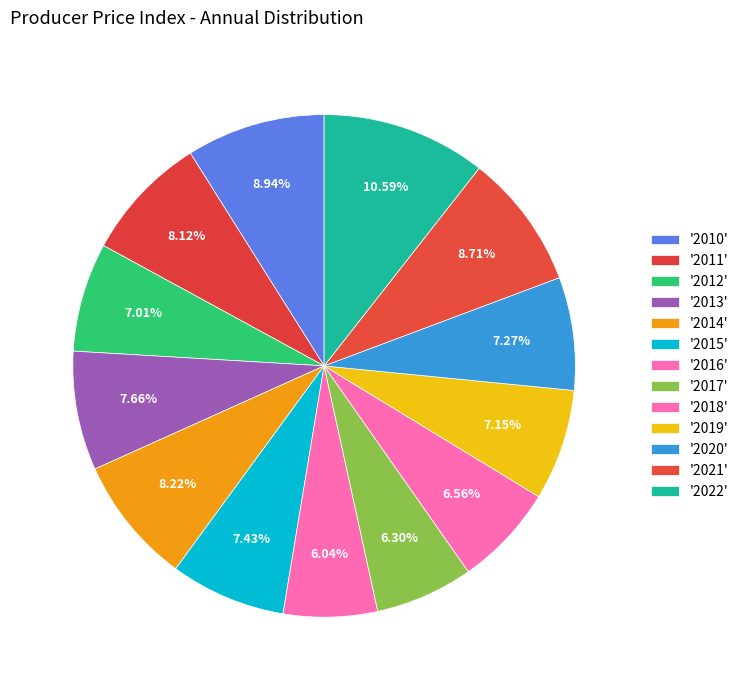

Does any single category account for the majority?

No